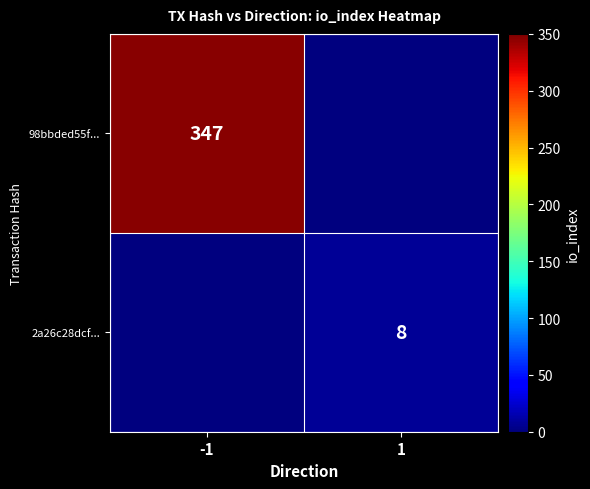

Is the value of 2a26c28dcf... at 1 greater than the value of 98bbded55f... at -1?

No